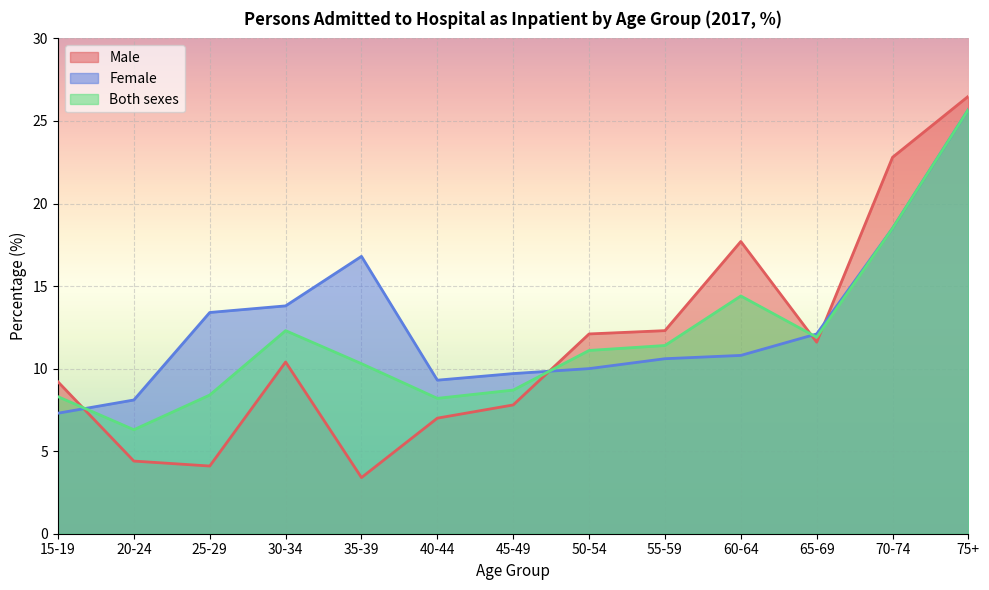

List the series in order of their peak value, highest first.

Male, Female, Both sexes